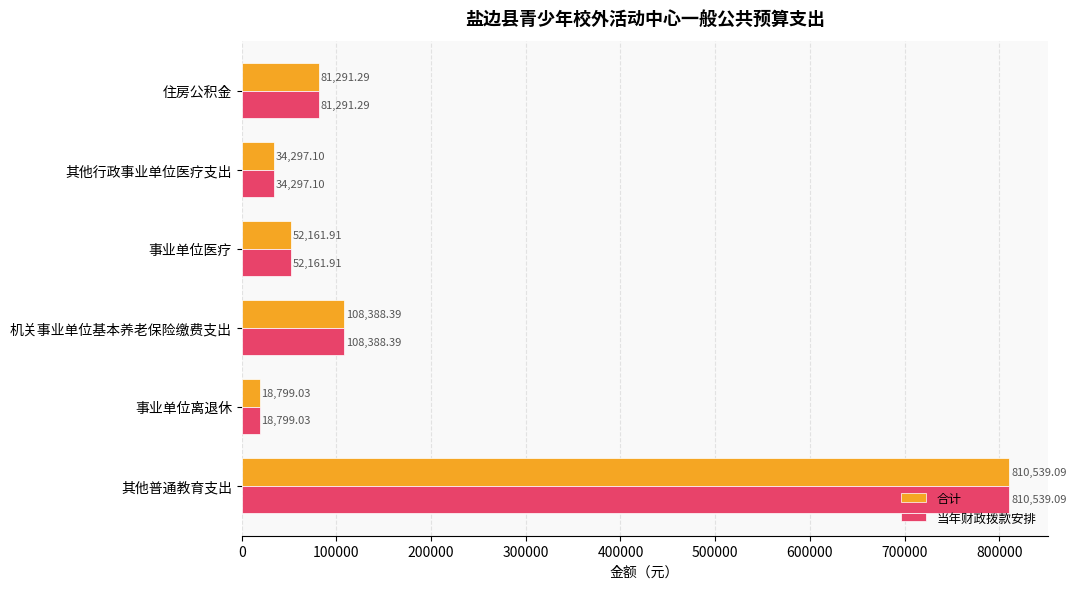

What is the average value of the 当年财政拨款安排 series?

184246.1